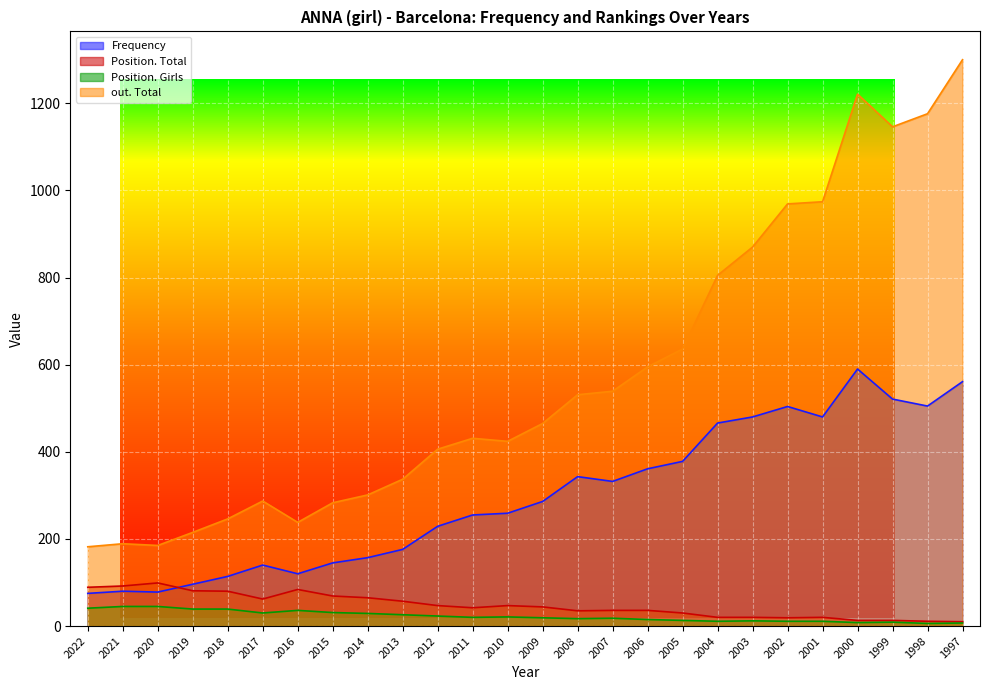

Which series changed the most between 2019 and 2000?

out. Total